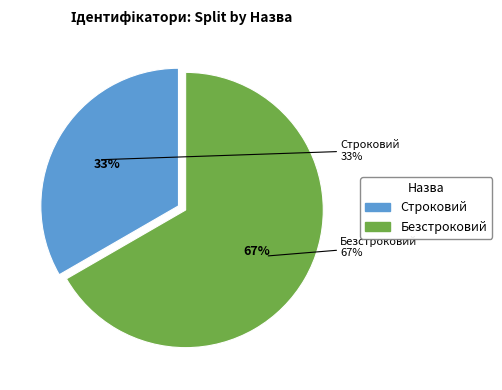

To the nearest percent, what portion does Строковий represent?

33%